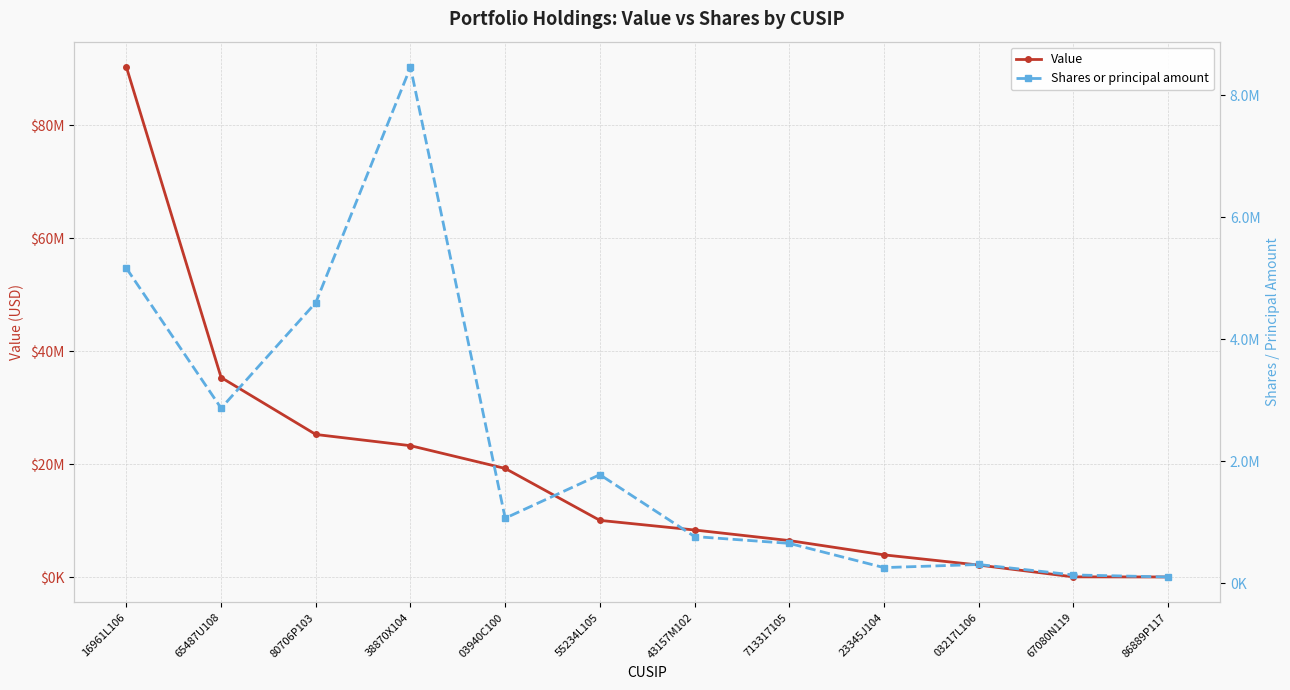

How many lines are shown in the chart?

2